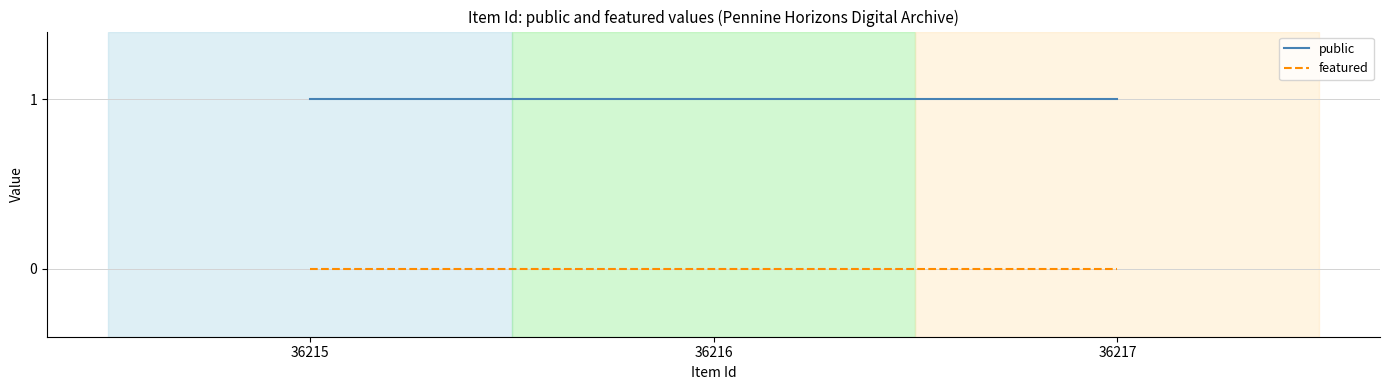

What are all the series names shown in the legend?

public, featured